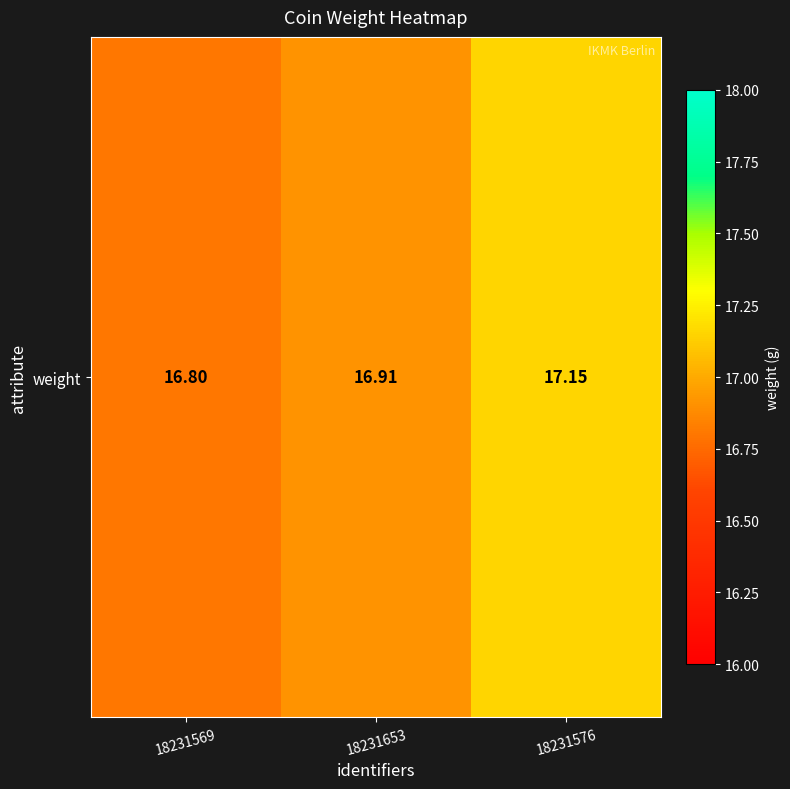

Is it true that the value at 18231653 is 16.9?

True